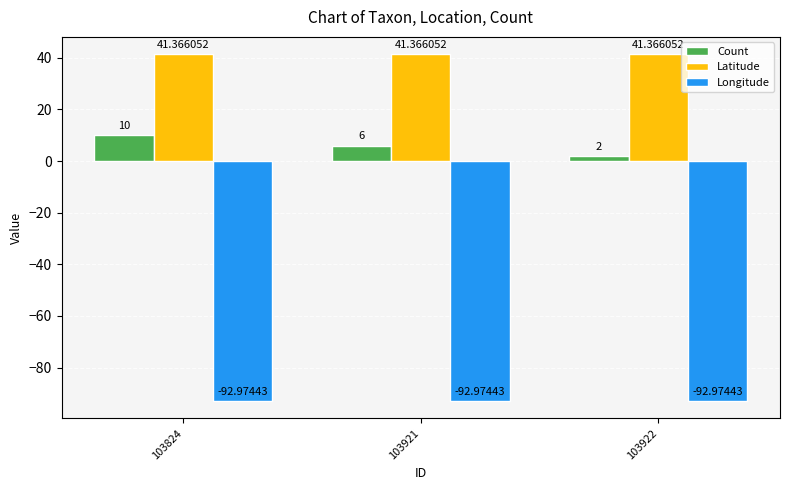

Reading right to left, what are all the values shown in this chart?

Count: 103922=2.0	103921=6.0	103824=10.0
Latitude: 103922=41.4	103921=41.4	103824=41.4
Longitude: 103922=-93.0	103921=-93.0	103824=-93.0